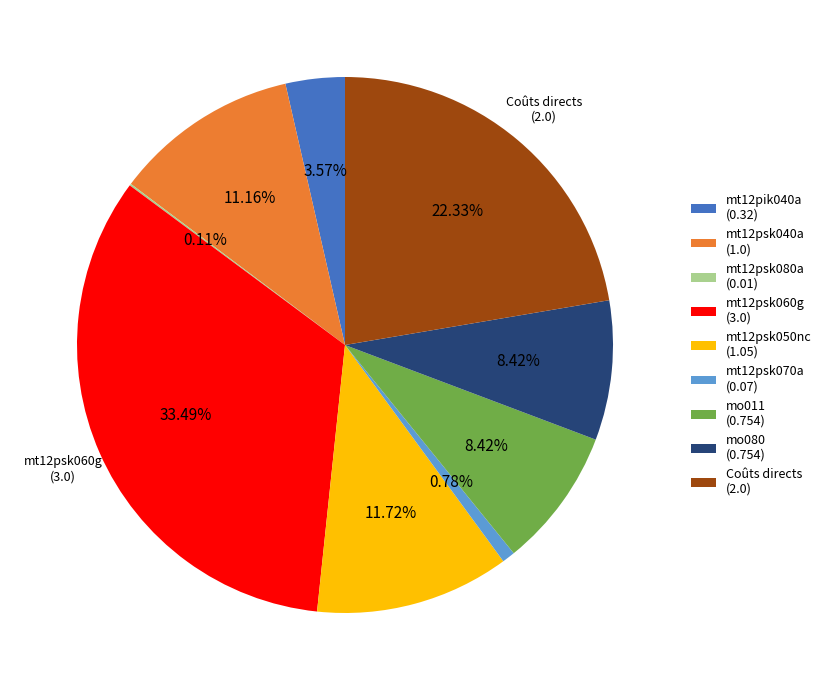

Is there any slice that represents more than half of the pie?

No